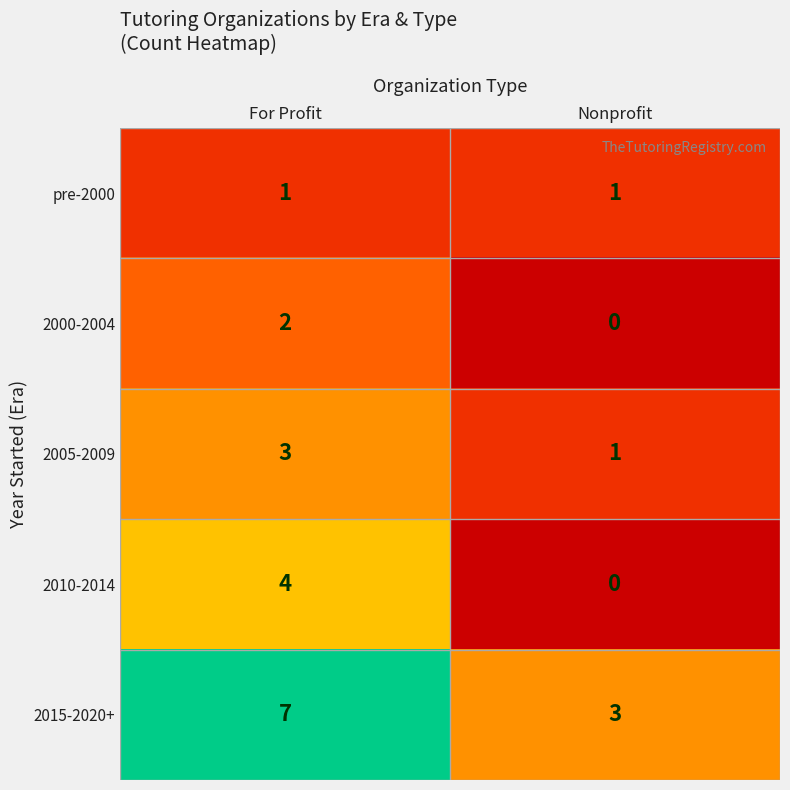

What is the sum of the 2015-2020+ values at Nonprofit and For Profit?

10